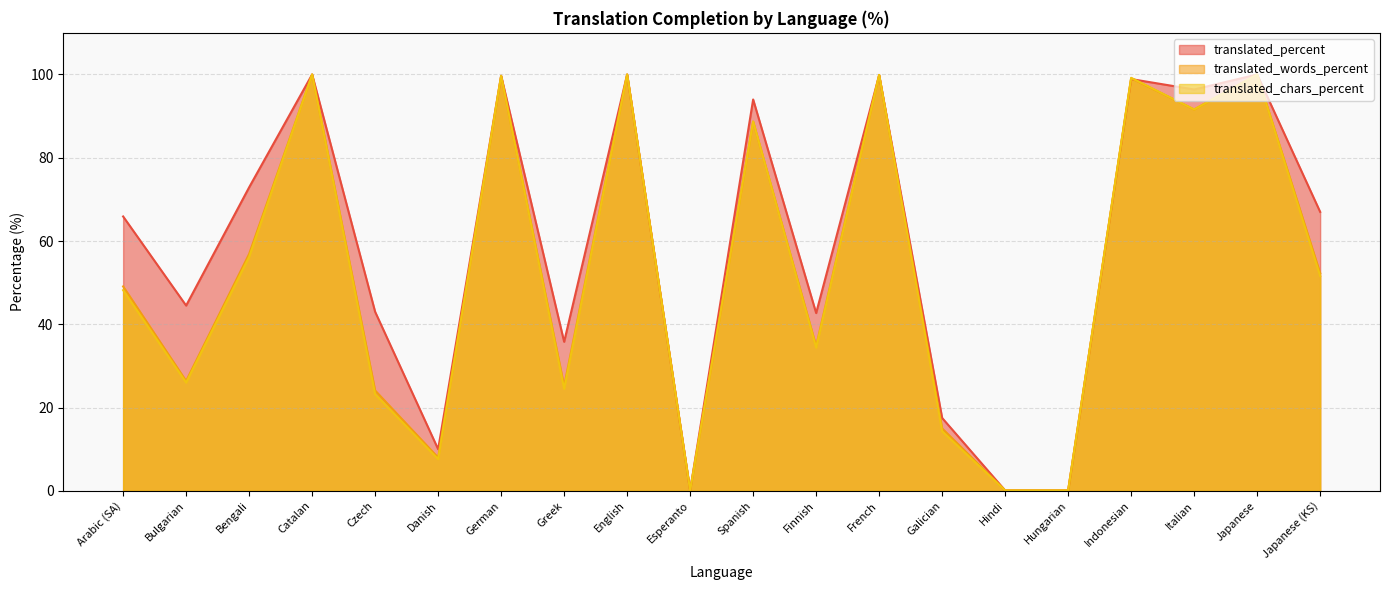

True or false: translated_percent has a value of 91.9 at Arabic (SA).

False